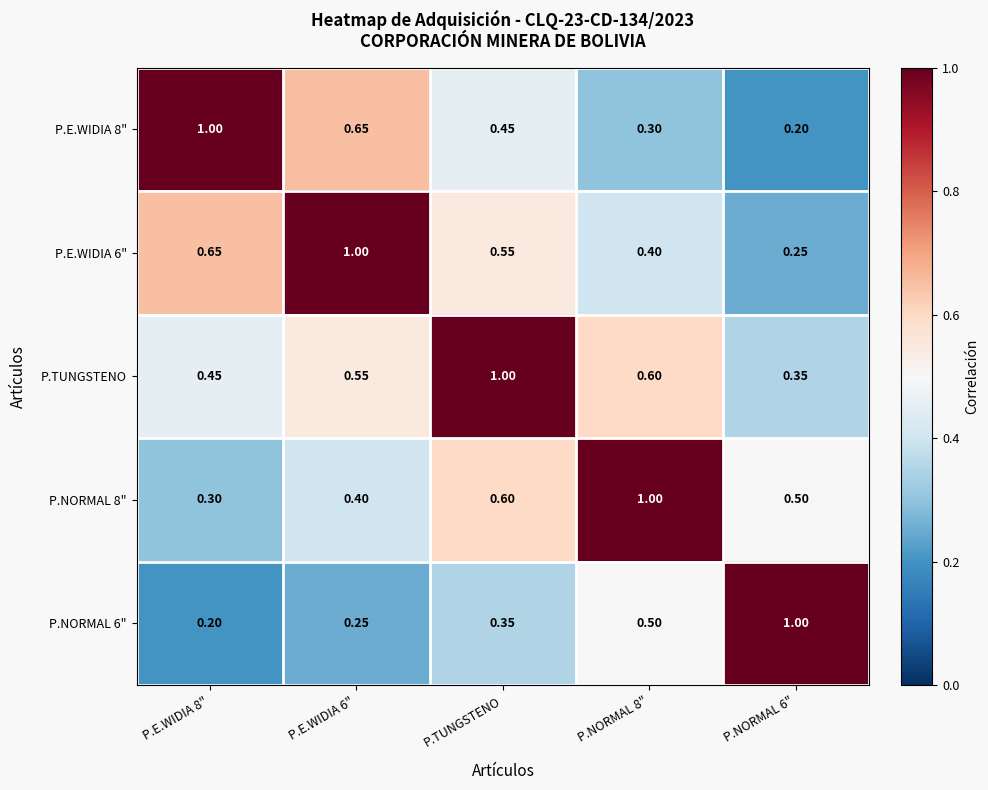

Which series has the largest total across all categories?

P.TUNGSTENO